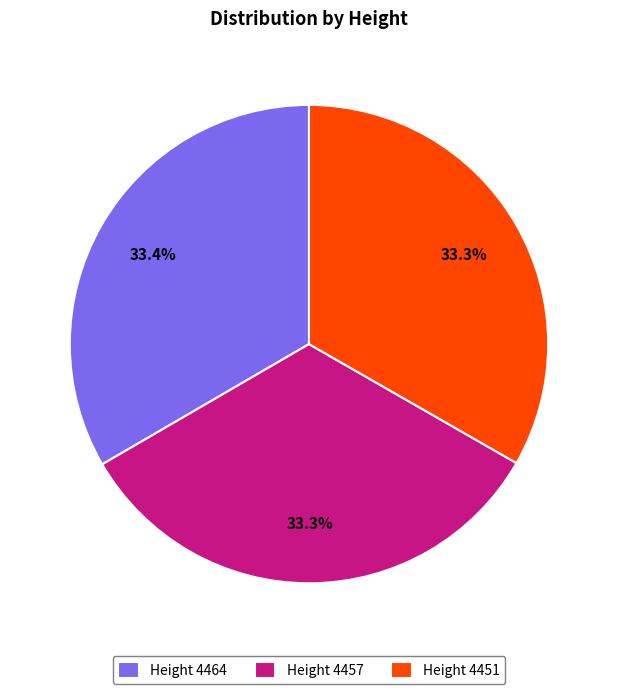

Is Height 4457 the majority of the pie?

No